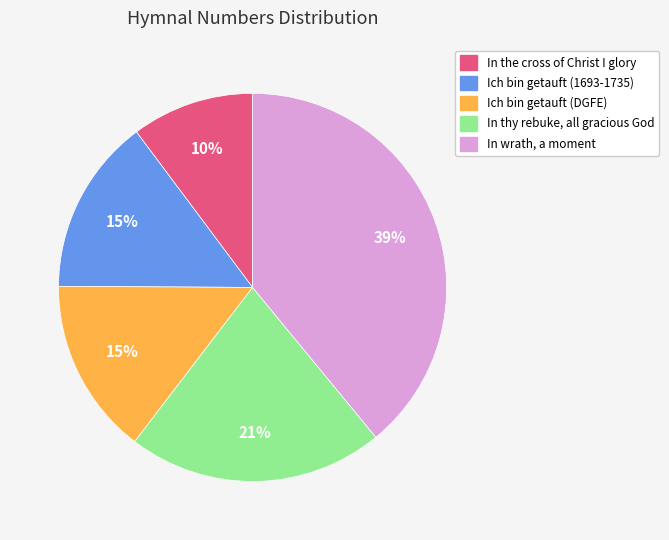

Does any single category account for the majority?

No